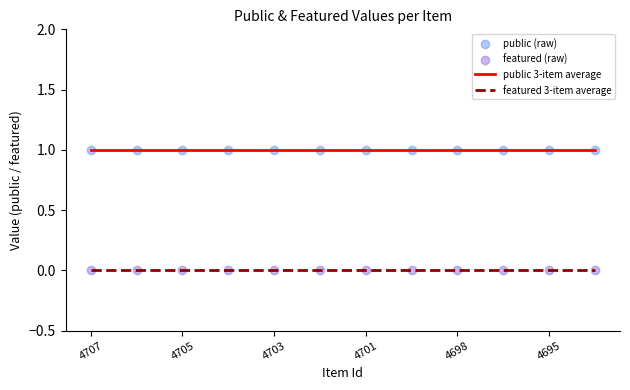

Which series has the largest total across all categories?

public 3-item average